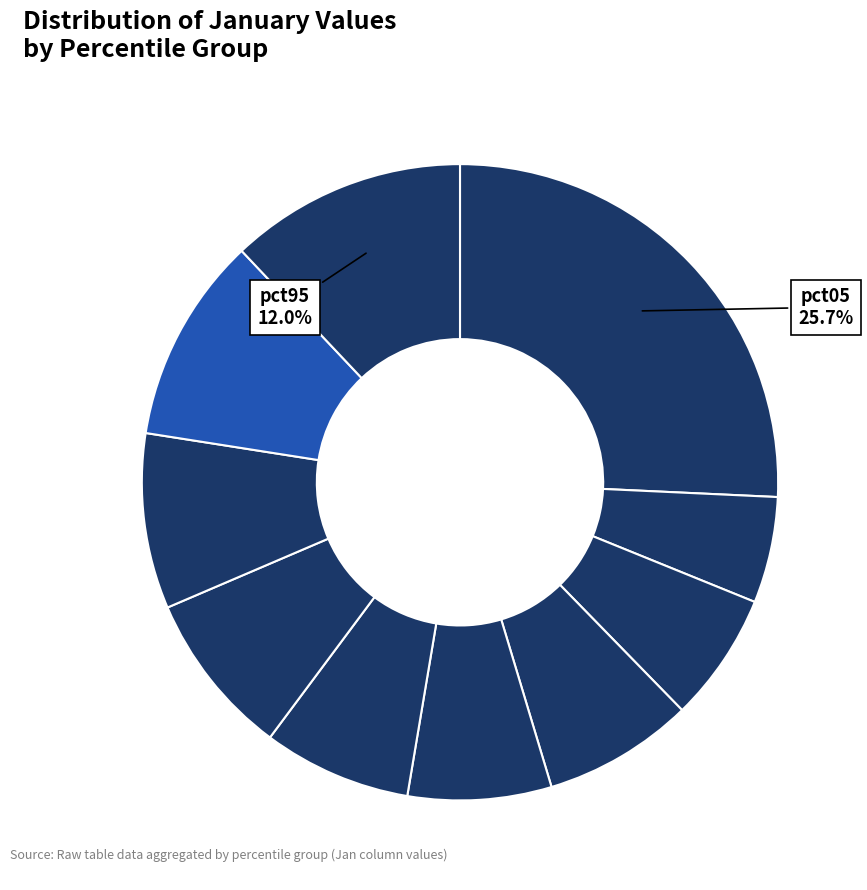

Is there a majority slice in this chart?

No